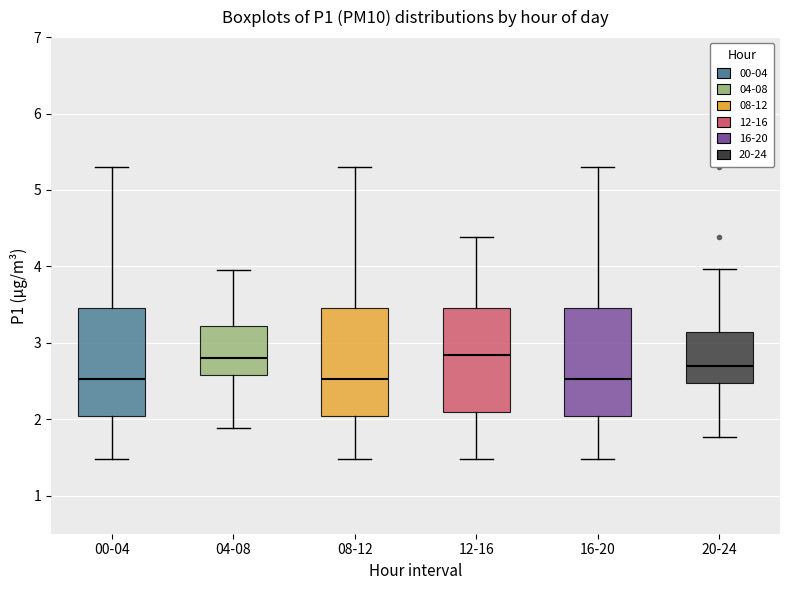

Reading left to right, read every box against the y-axis: the position of its median line, the range the box covers, and the ends of its whiskers. The values are not printed on the chart, so give them approximately, as read against the axis.

00-04: median 2.5, box 2.0 to 3.5, whiskers 1.5 to 5.3
04-08: median 2.8, box 2.6 to 3.2, whiskers 1.9 to 4.0
08-12: median 2.5, box 2.0 to 3.5, whiskers 1.5 to 5.3
12-16: median 2.8, box 2.1 to 3.5, whiskers 1.5 to 4.4
16-20: median 2.5, box 2.0 to 3.5, whiskers 1.5 to 5.3
20-24: median 2.7, box 2.5 to 3.1, whiskers 1.8 to 4.0